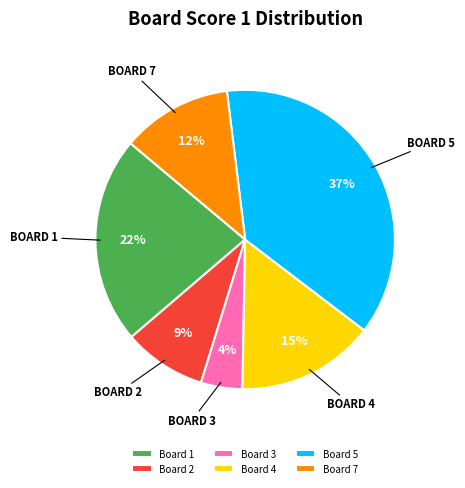

Which has a higher value, Board 1 or Board 7?

Board 1